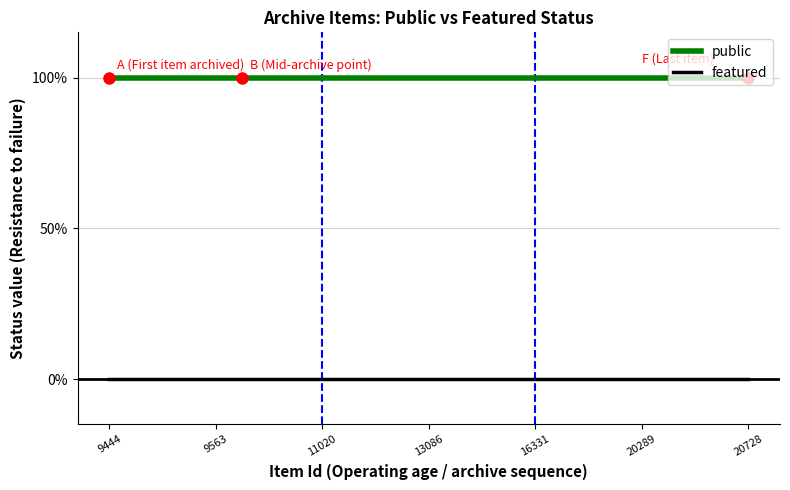

What is the greatest value displayed?

100